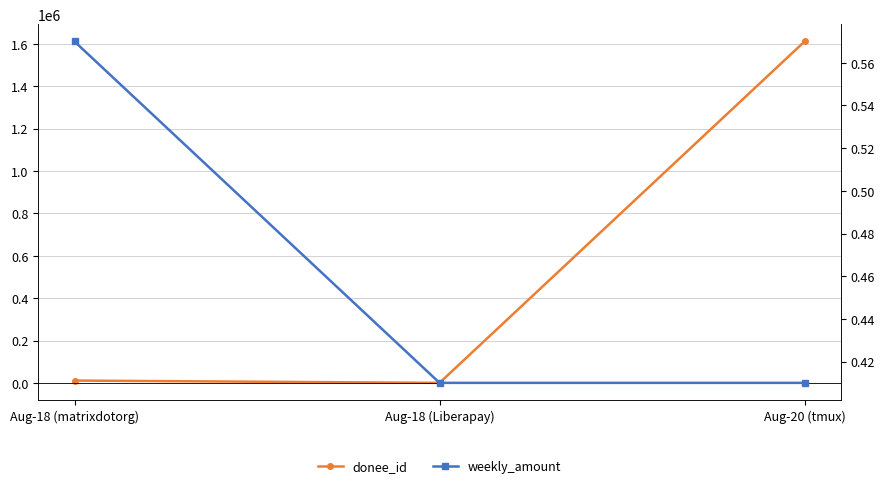

Where is donee_id nearest to the value 806012?

Aug-18 (matrixdotorg)